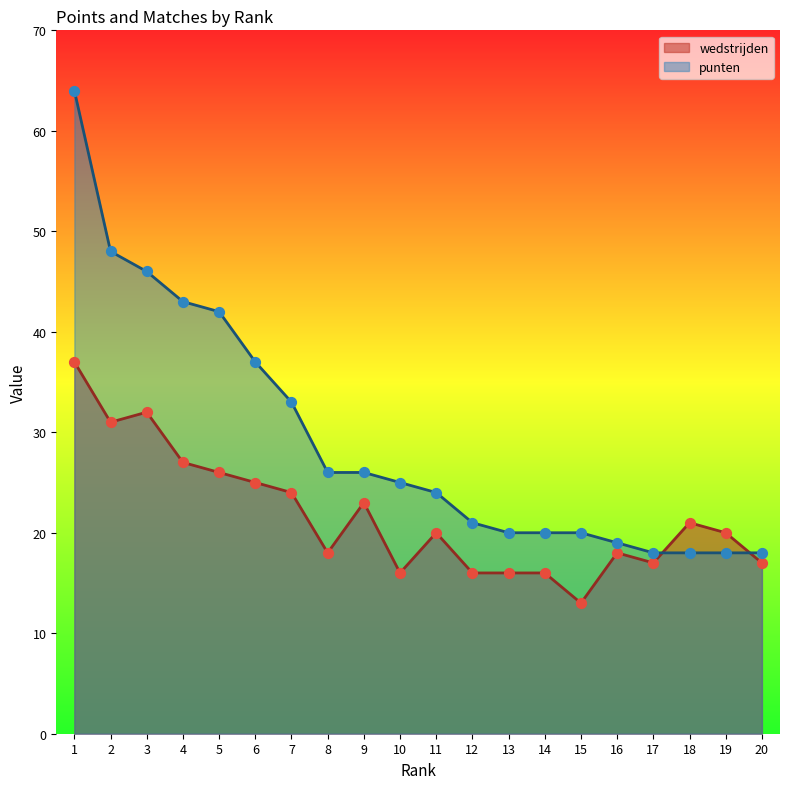

Which series contains the highest Y value?

punten